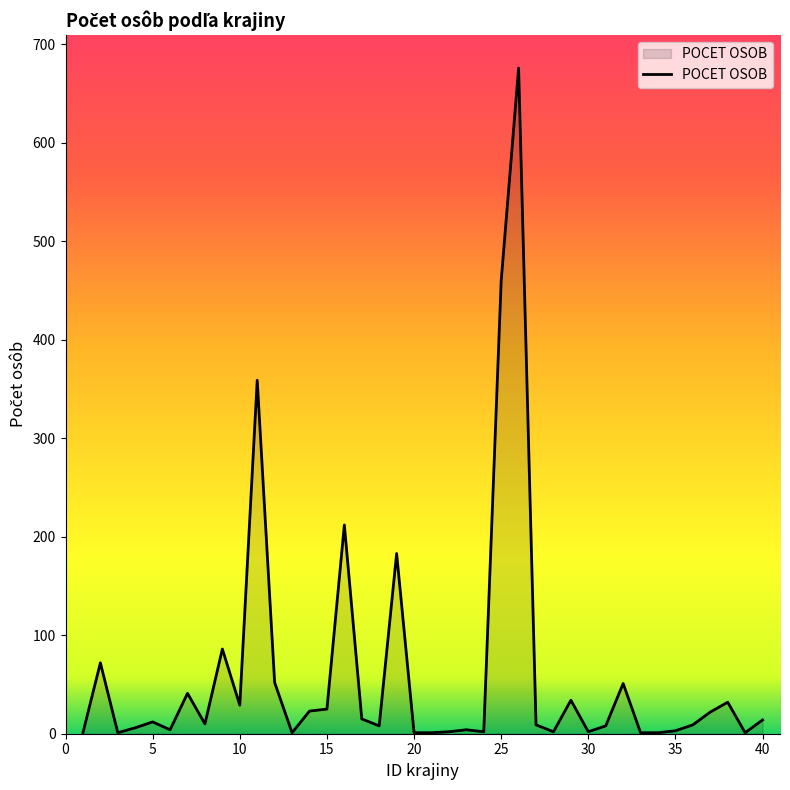

What is the difference between the maximum and minimum values?

675